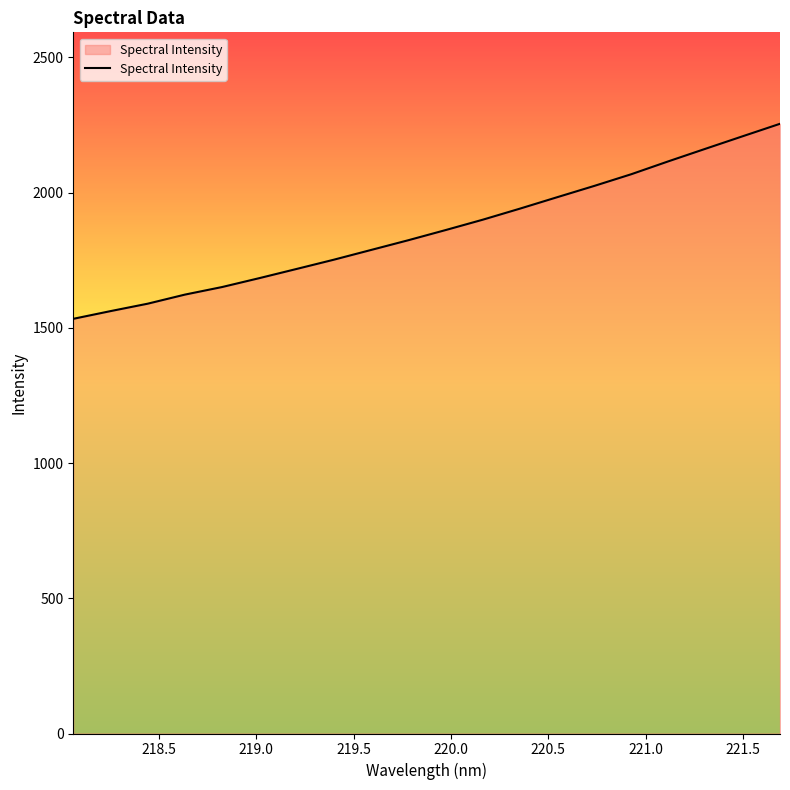

What is the maximum value shown in the chart?

2254.7